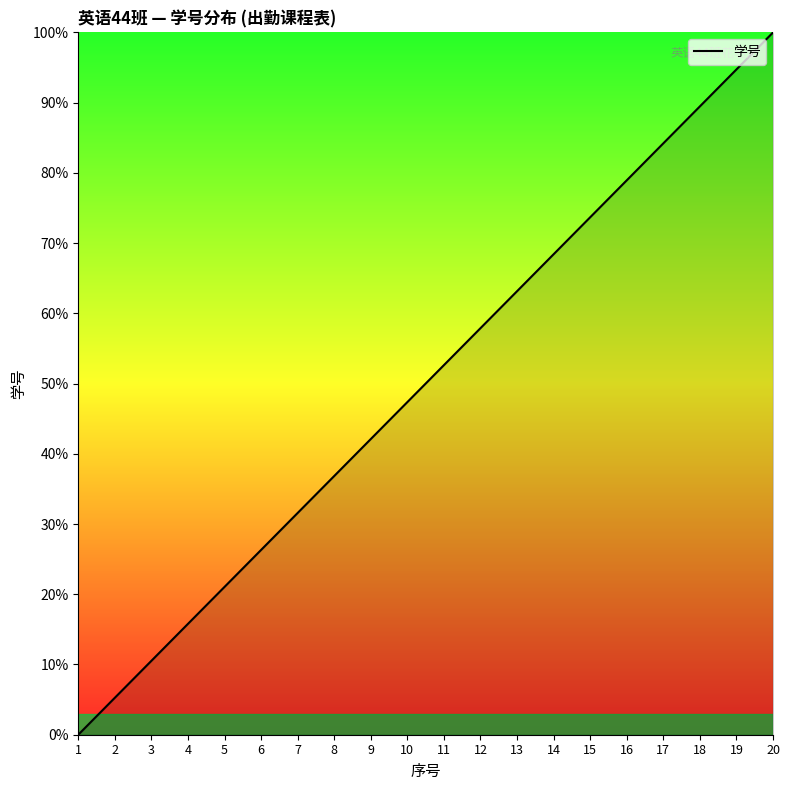

At which label does the data first exceed 52?

11